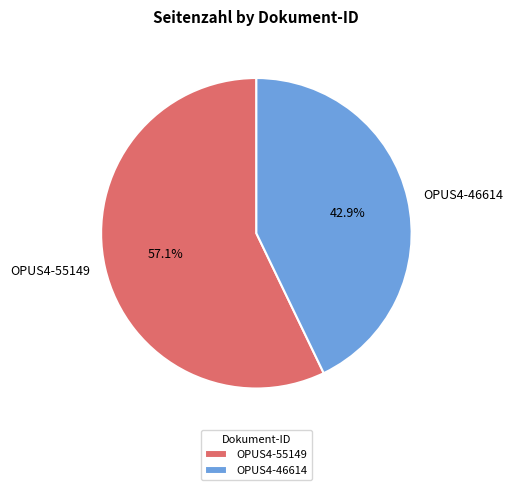

Combined, what portion of the pie is OPUS4-55149 and OPUS4-46614?

100.0%